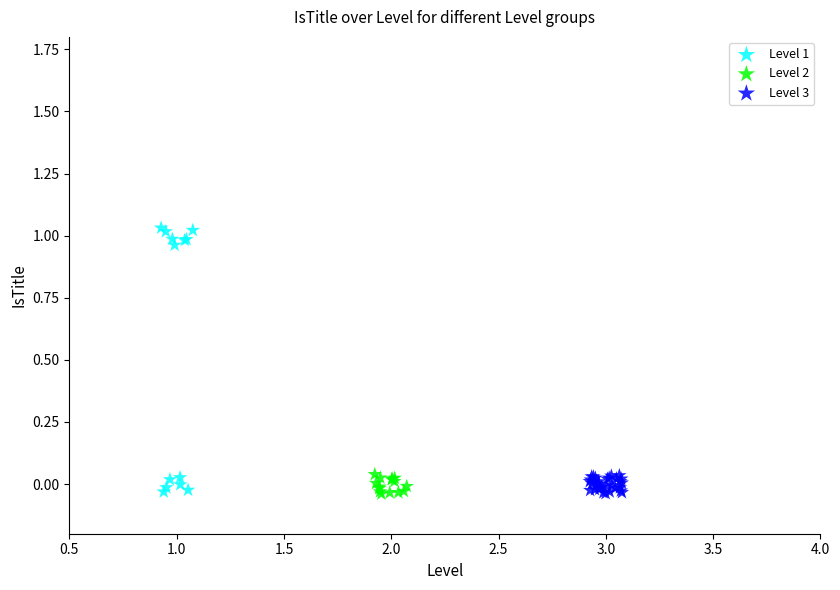

Which series has the largest Y range (max minus min)?

Level 1